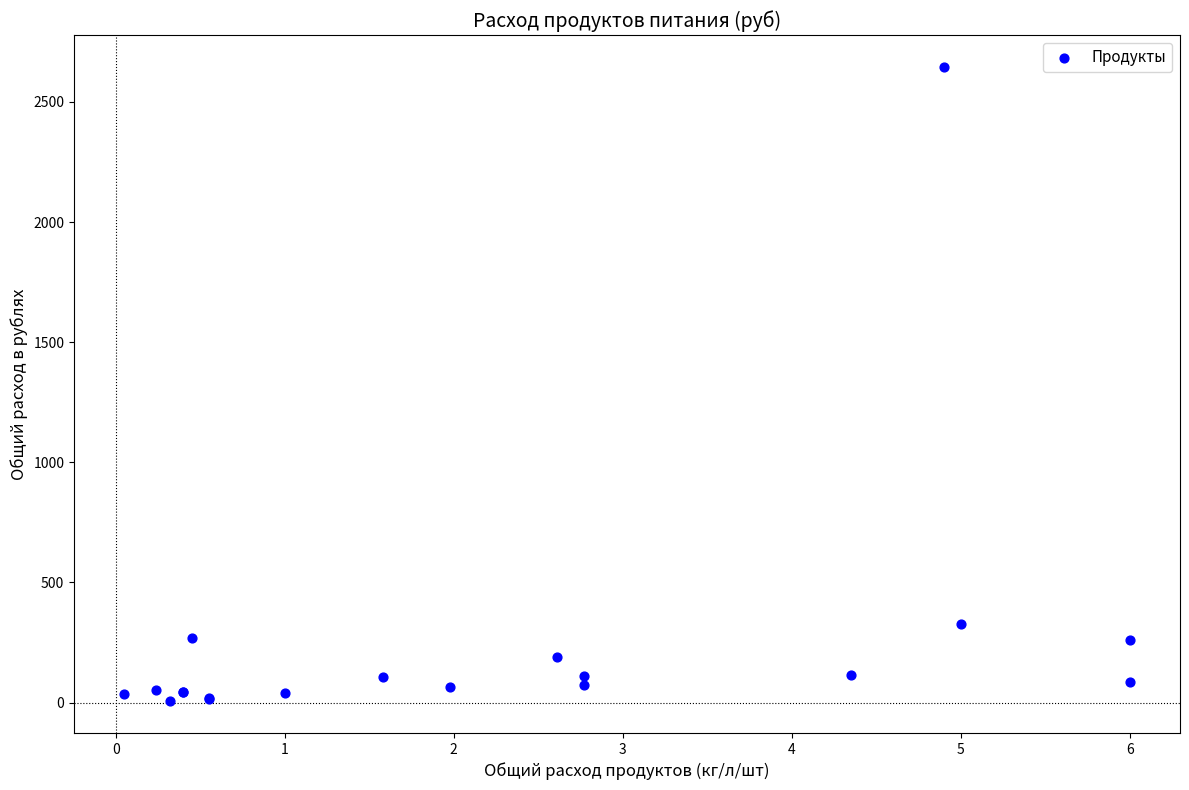

What Y value in the scatter plot is closest to 1325?

325.0